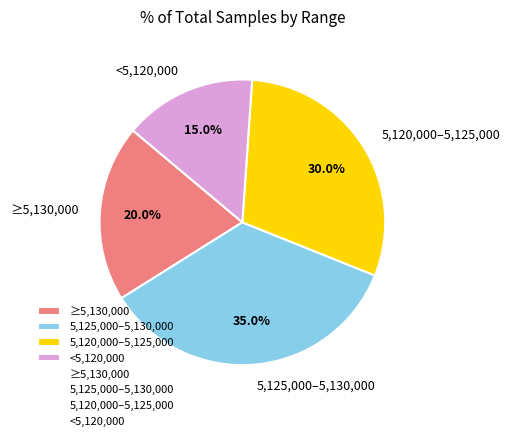

What is the smallest slice in the pie chart?

<5,120,000